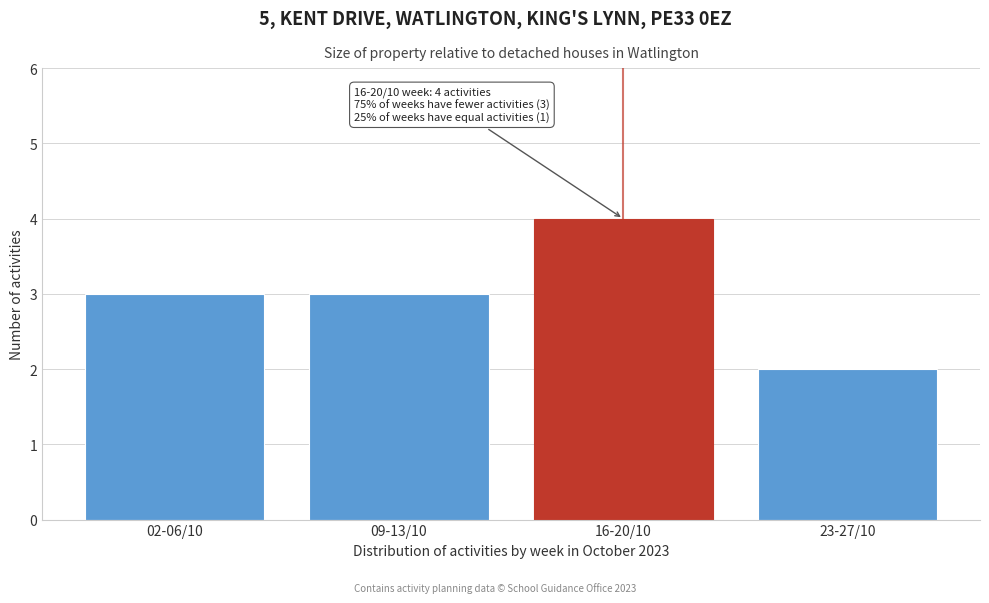

Reading left to right, list all the values displayed in this chart.

02-06/10=3	09-13/10=3	16-20/10=4	23-27/10=2